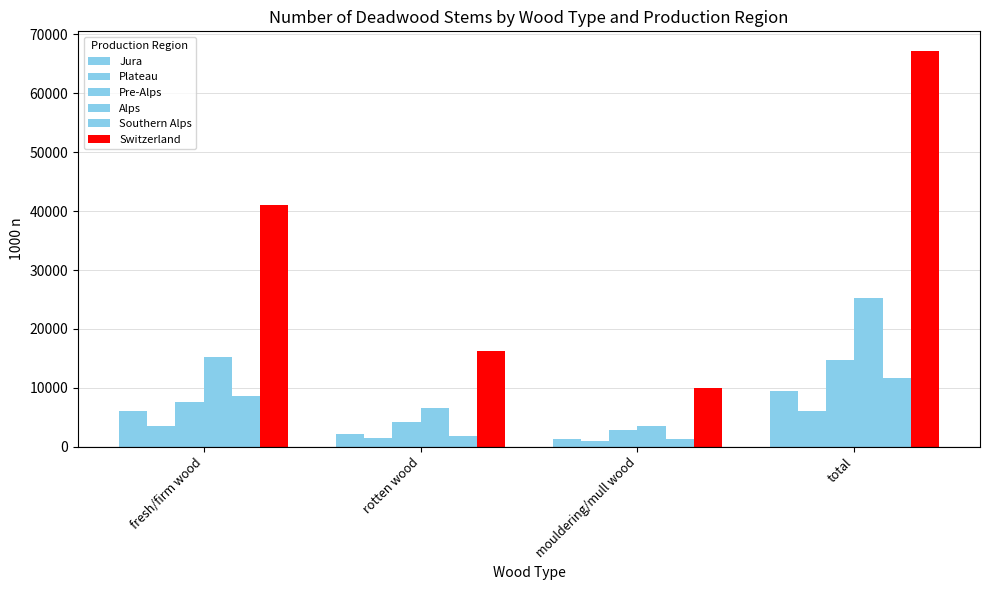

How many categories are shown in the chart?

4